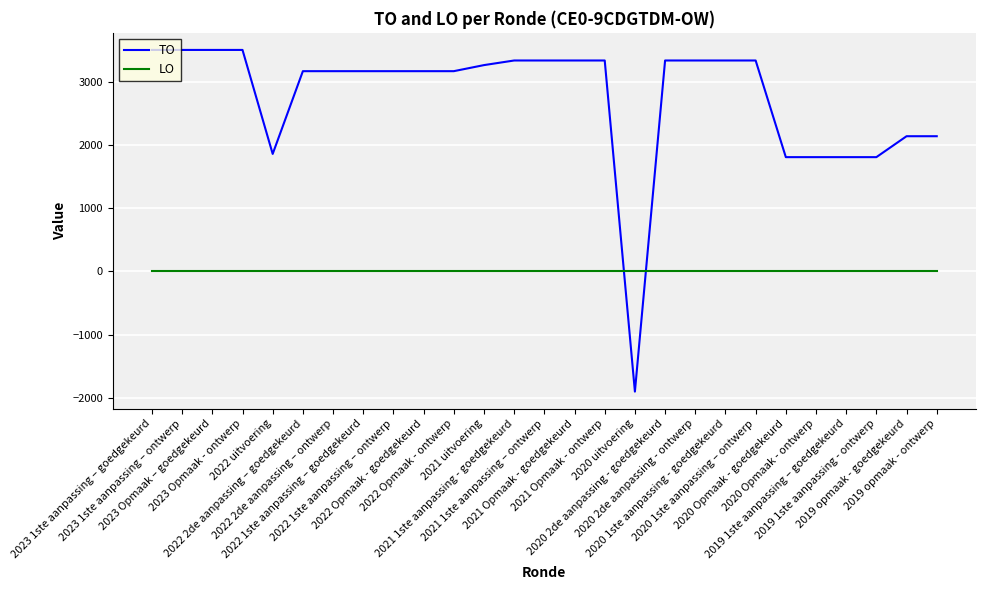

Rank the series by their maximum value, from highest to lowest.

TO, LO